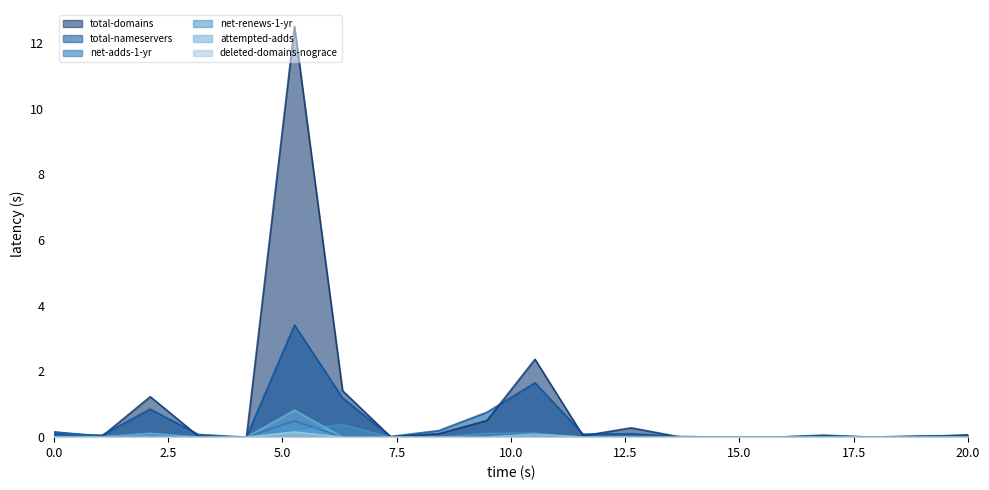

Between 146 and 2, which series saw the biggest shift?

total-domains